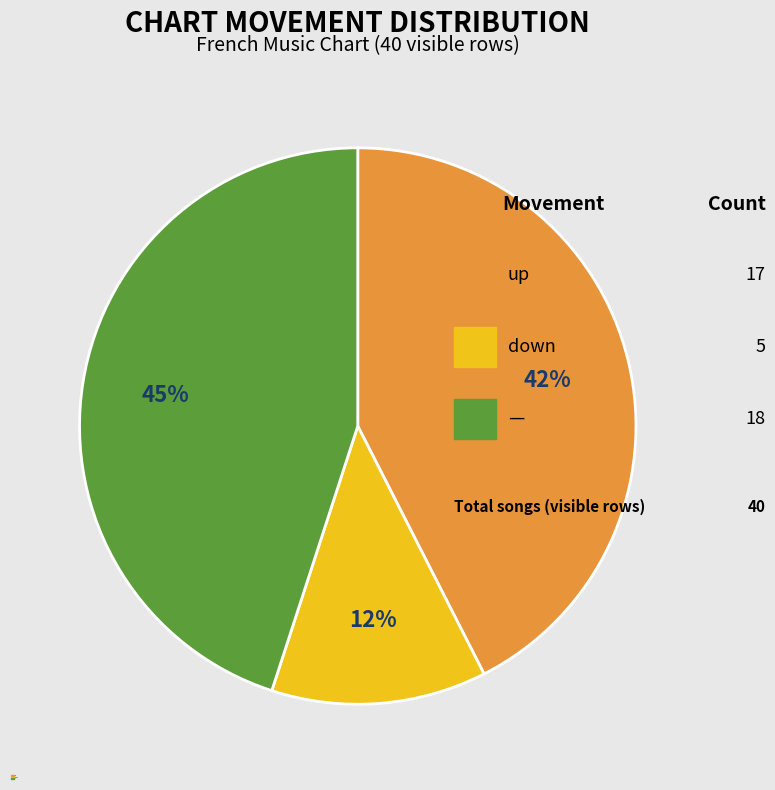

Does any single category account for the majority?

No